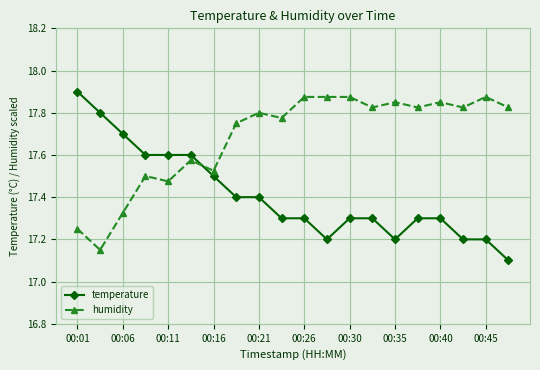

Rank the series by their average value, from highest to lowest.

humidity, temperature